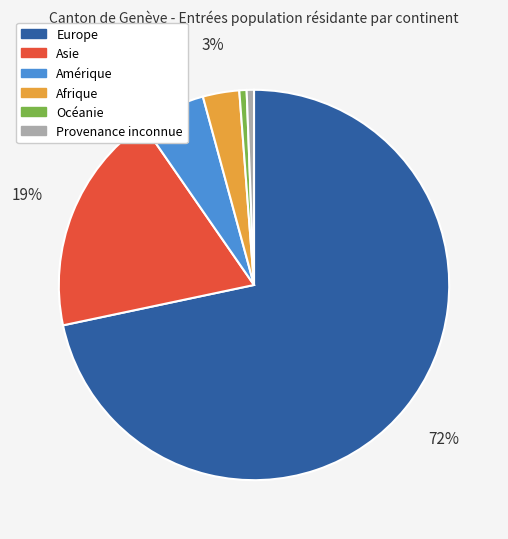

Count the number of slices in the pie.

6